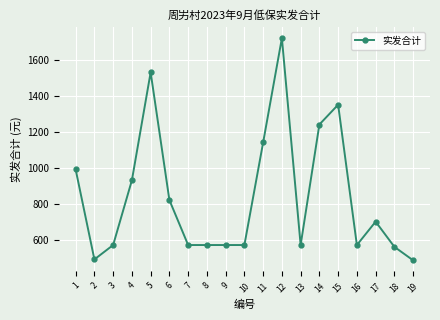

What is the difference between the values at 18 and 17?

140